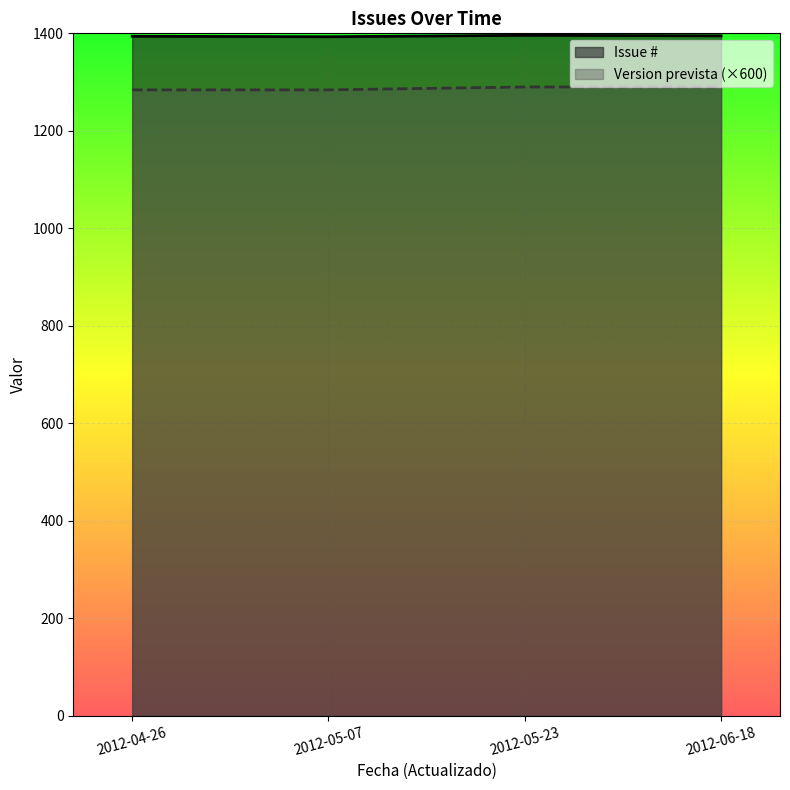

Which category has the lowest value across all series?

2012-04-26